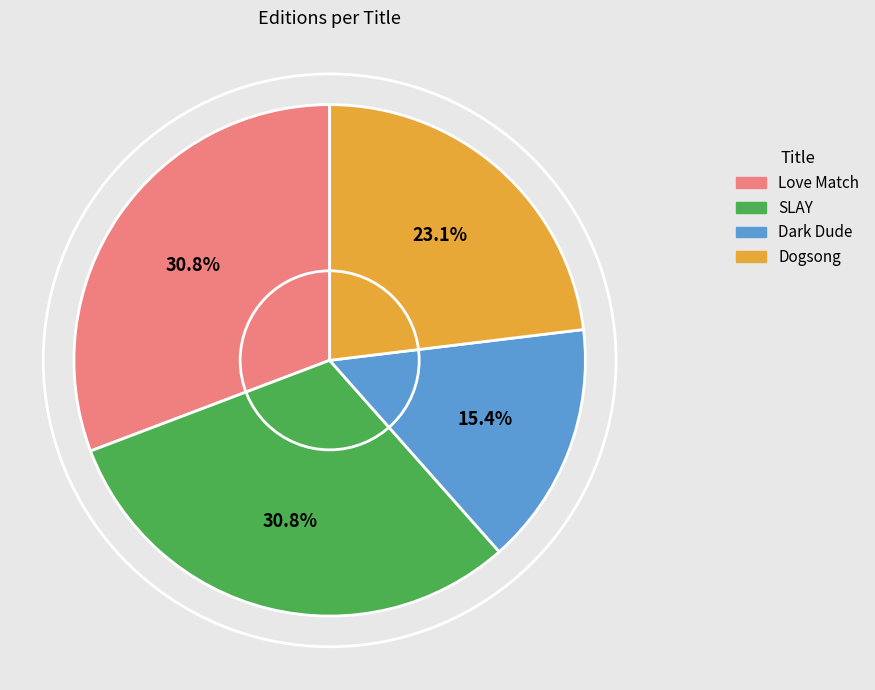

Between Love Match and Dogsong, which is larger?

Love Match